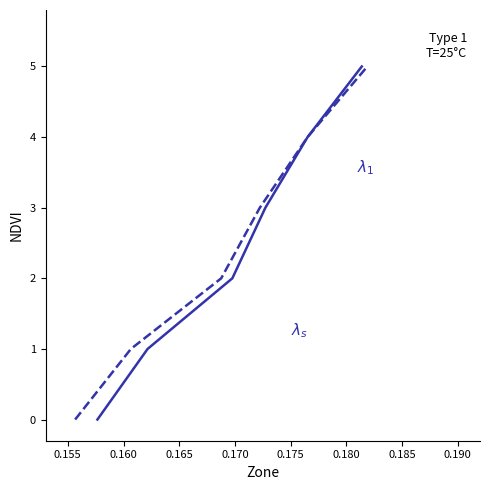

Does the chart display data point markers on the line(s)?

No